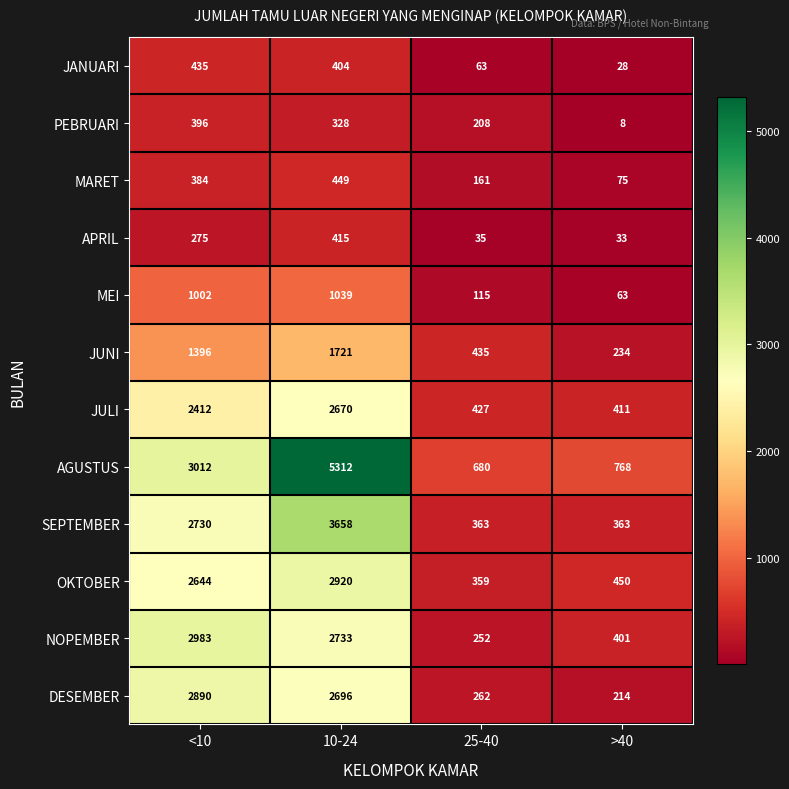

Where is NOPEMBER nearest to the value 1617?

10-24